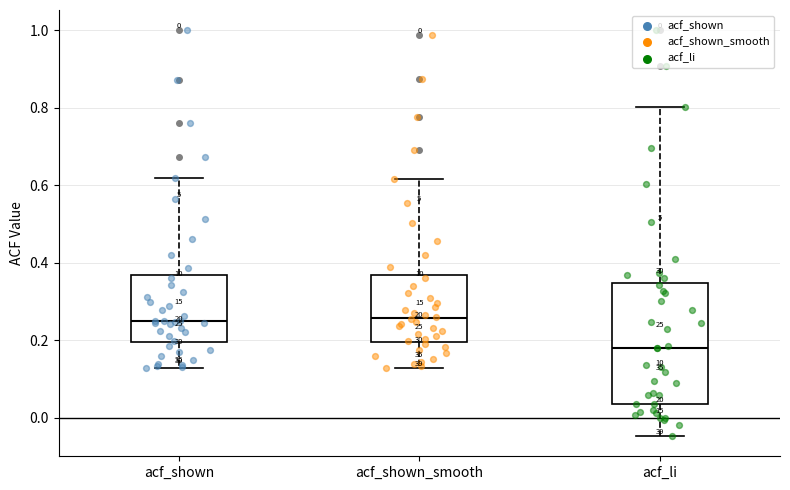

Which box's median line is the lowest?

acf_li